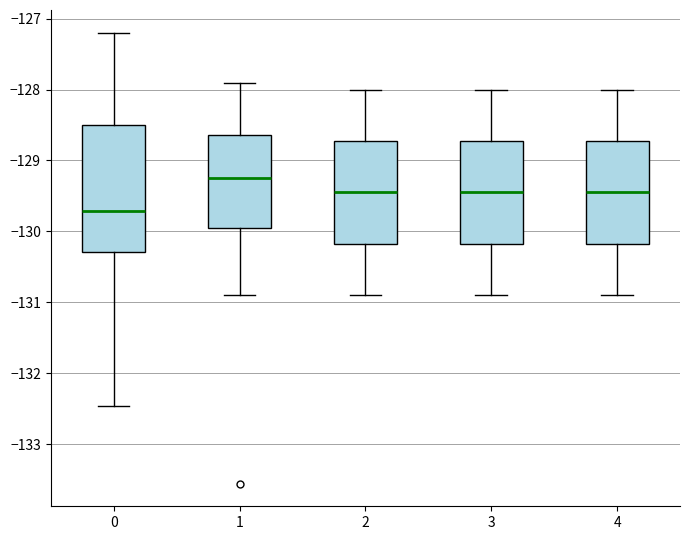

Reading left to right, transcribe this box plot: for each box, give where its median line is, the range the box spans, and where its two whiskers end, as read against the y-axis. The values are not printed on the chart, so give them approximately, as read against the axis.

0: median -129.7, box -130.3 to -128.5, whiskers -132.5 to -127.2
1: median -129.2, box -129.9 to -128.6, whiskers -130.9 to -127.9
2: median -129.4, box -130.2 to -128.7, whiskers -130.9 to -128.0
3: median -129.4, box -130.2 to -128.7, whiskers -130.9 to -128.0
4: median -129.4, box -130.2 to -128.7, whiskers -130.9 to -128.0